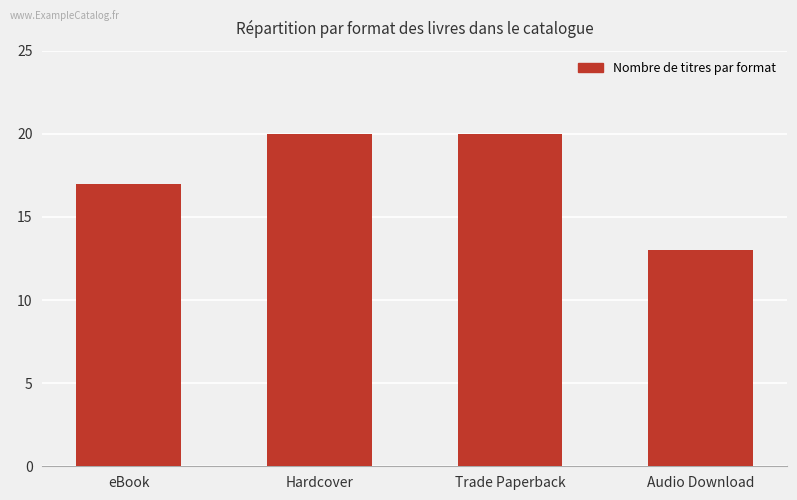

Between Trade Paperback and eBook, which is larger?

Trade Paperback